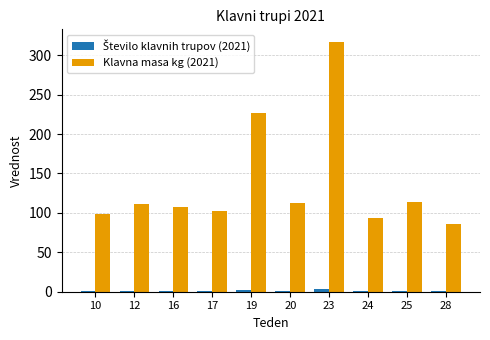

The value of Klavna masa kg (2021) at 12 is 111. True or false?

True